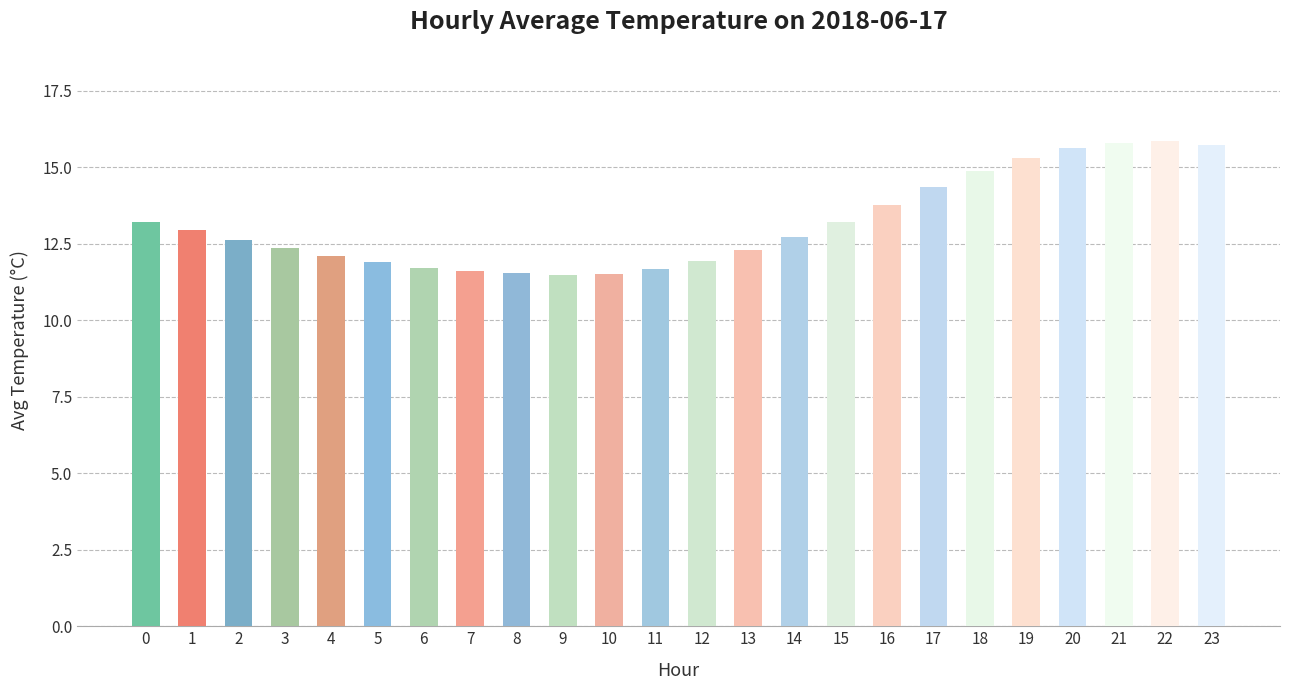

The value at 13 is 21.9. True or false?

False